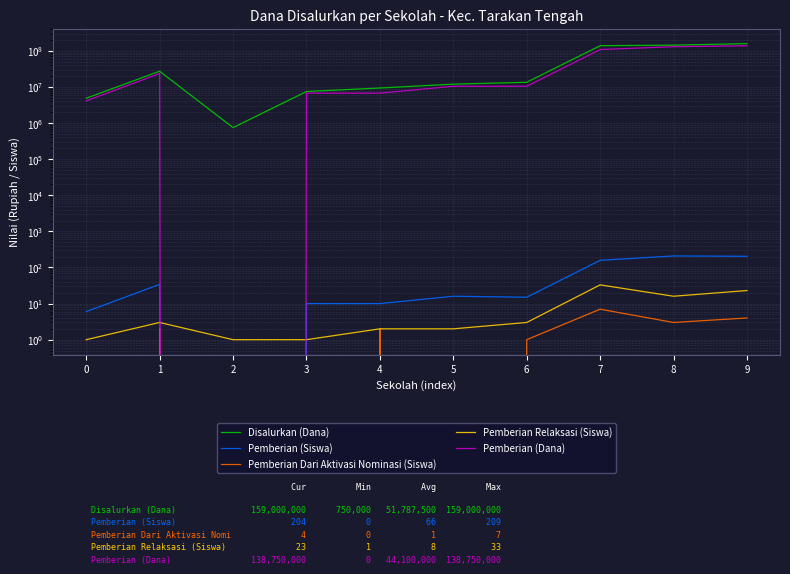

Rank the series at 9 from highest to lowest value.

Disalurkan (Dana), Pemberian (Dana), Pemberian (Siswa), Pemberian Relaksasi (Siswa), Pemberian Dari Aktivasi Nominasi (Siswa)